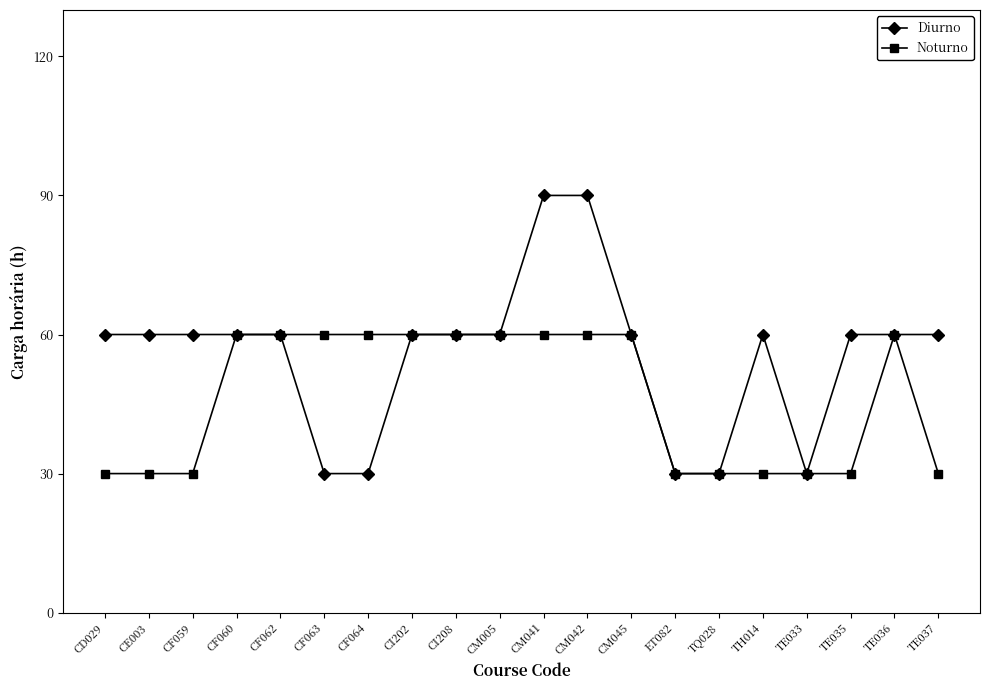

How many data points does each series have?

20